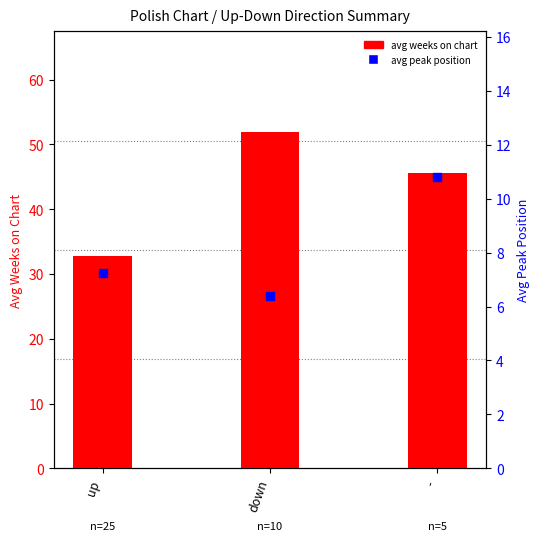

What is the total value across all series at down?

58.3